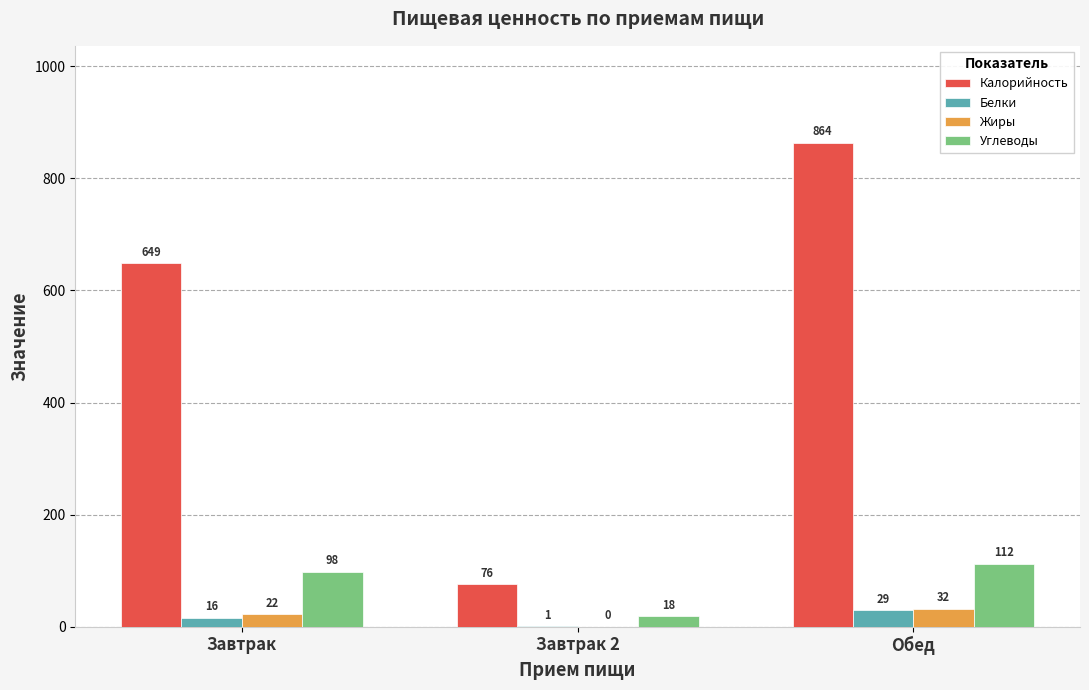

Reading left to right, list all the values displayed in this chart.

Калорийность: Завтрак=649	Завтрак 2=76	Обед=864
Белки: Завтрак=16	Завтрак 2=1	Обед=29
Жиры: Завтрак=22	Завтрак 2=0	Обед=32
Углеводы: Завтрак=98	Завтрак 2=18	Обед=112